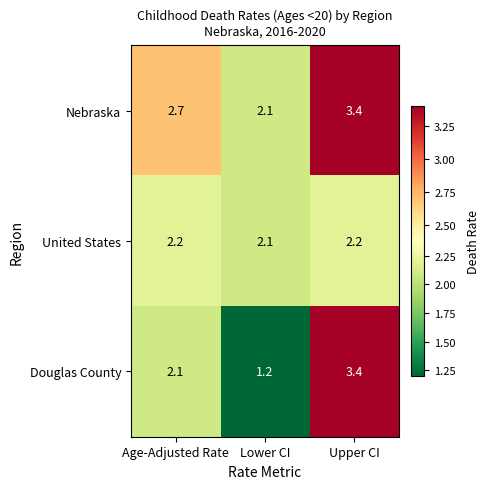

Which series has the largest total across all categories?

Nebraska